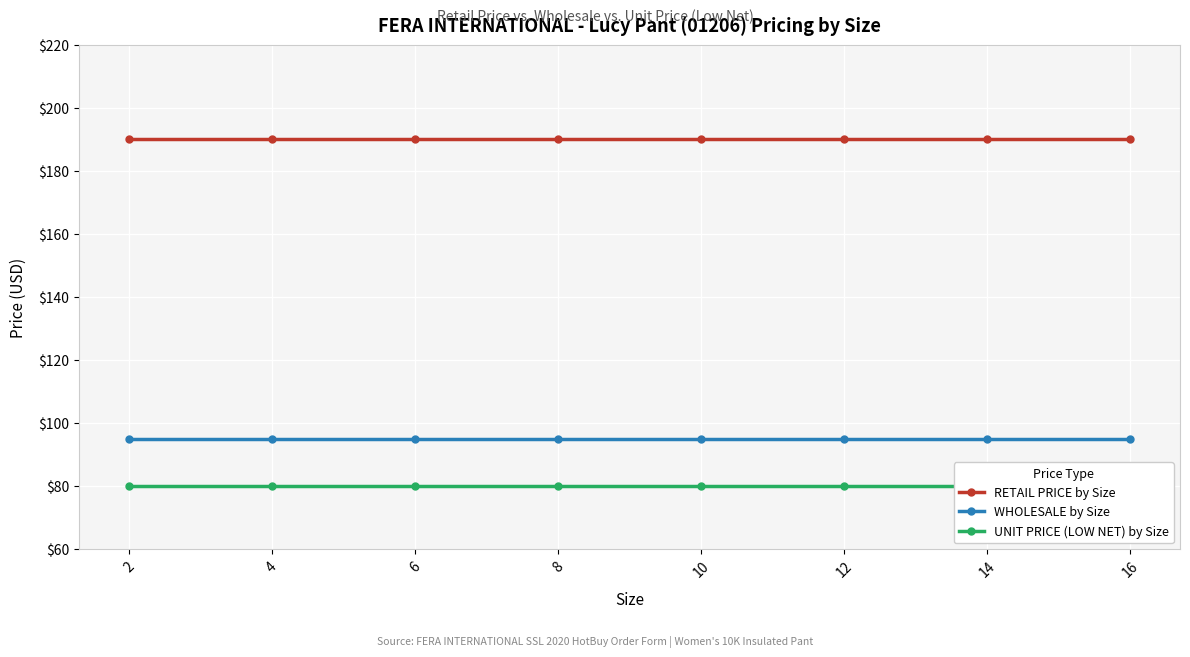

Reading right to left, extract all data points from this chart.

RETAIL PRICE by Size: 190	190	190	190	190	190	190	190
WHOLESALE by Size: 95	95	95	95	95	95	95	95
UNIT PRICE (LOW NET) by Size: 80	80	80	80	80	80	80	80